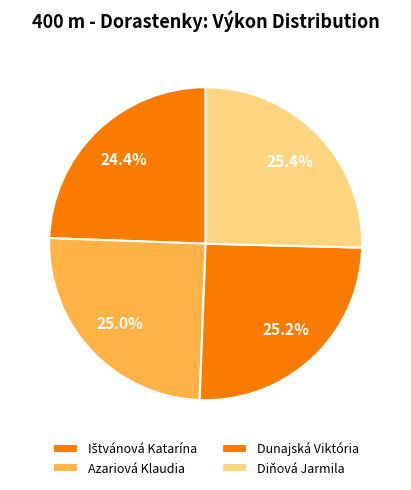

How many segments does this pie chart have?

4